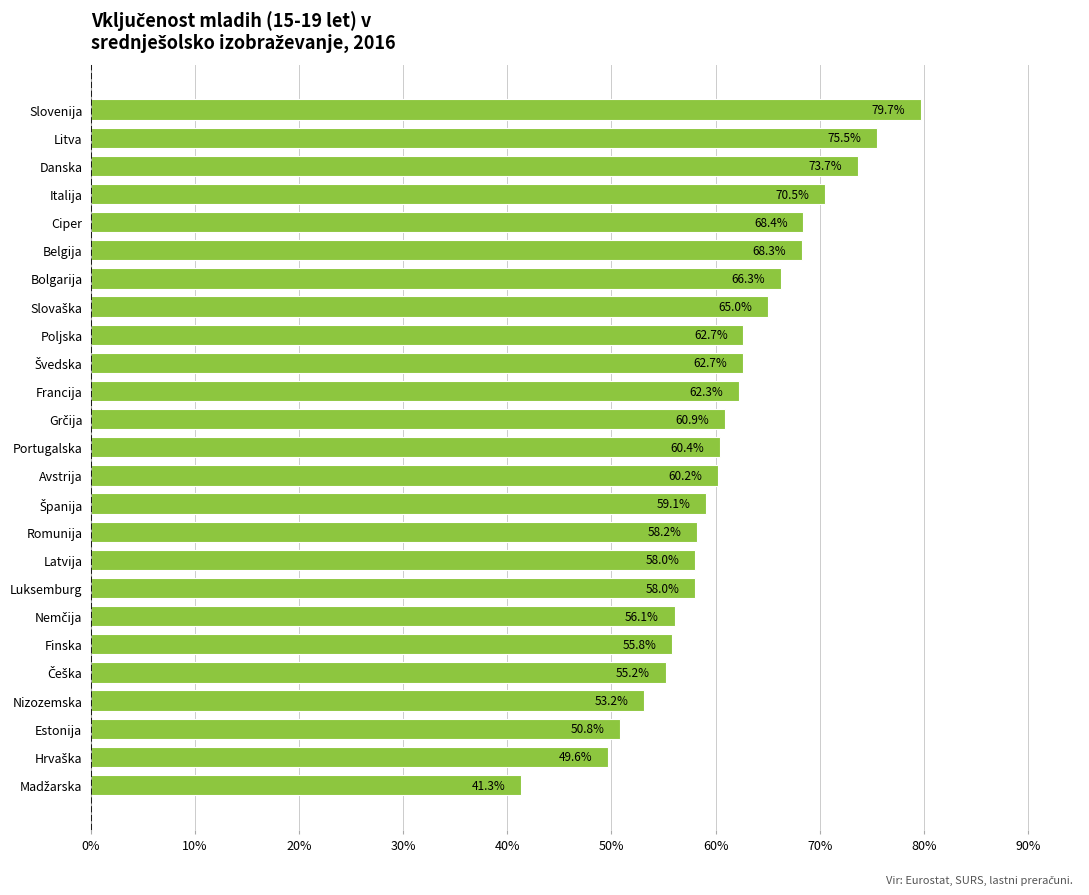

The value at Romunija is 104.4. True or false?

False